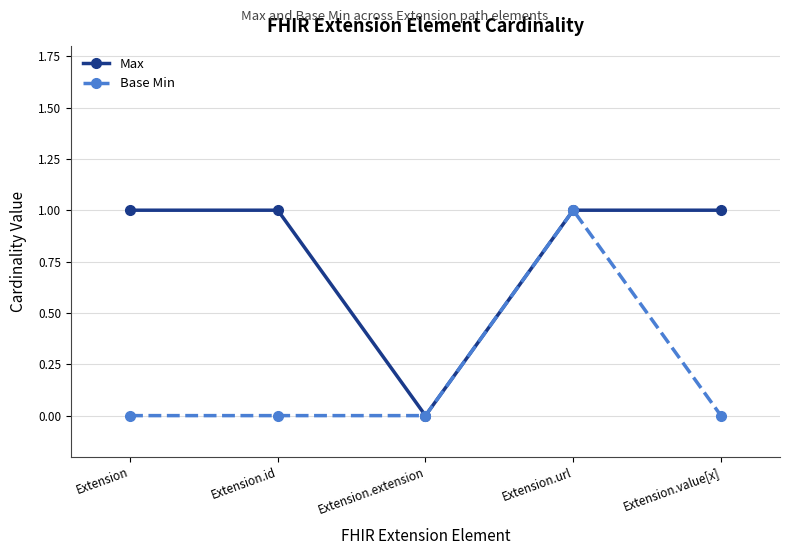

How many Max values are between 1 and 2?

4